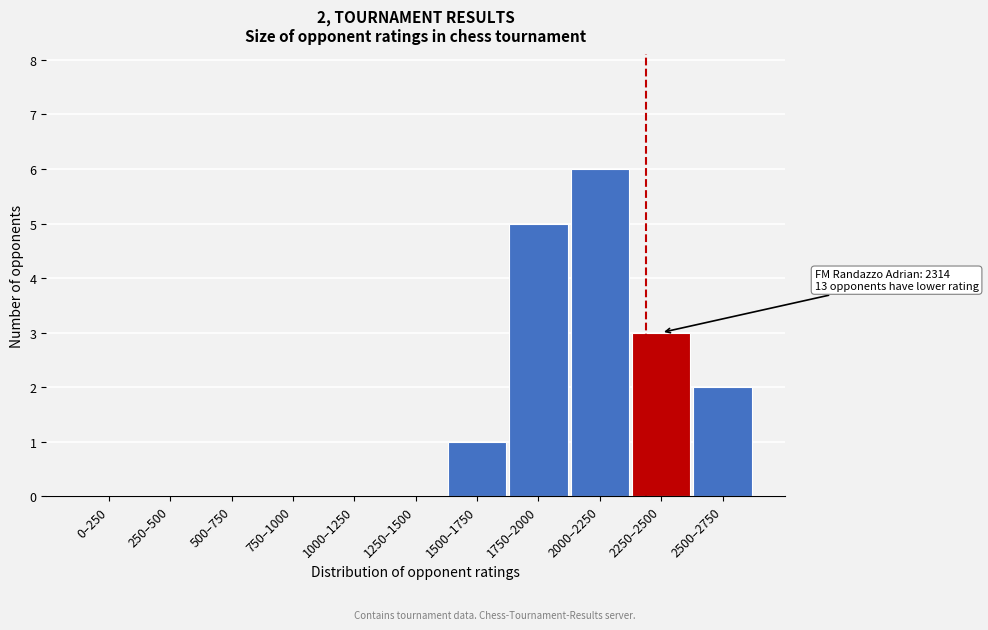

Reading right to left, transcribe all the data shown in this chart.

2500–2750=2	2250–2500=3	2000–2250=6	1750–2000=5	1500–1750=1	1250–1500=0	1000–1250=0	750–1000=0	500–750=0	250–500=0	0–250=0